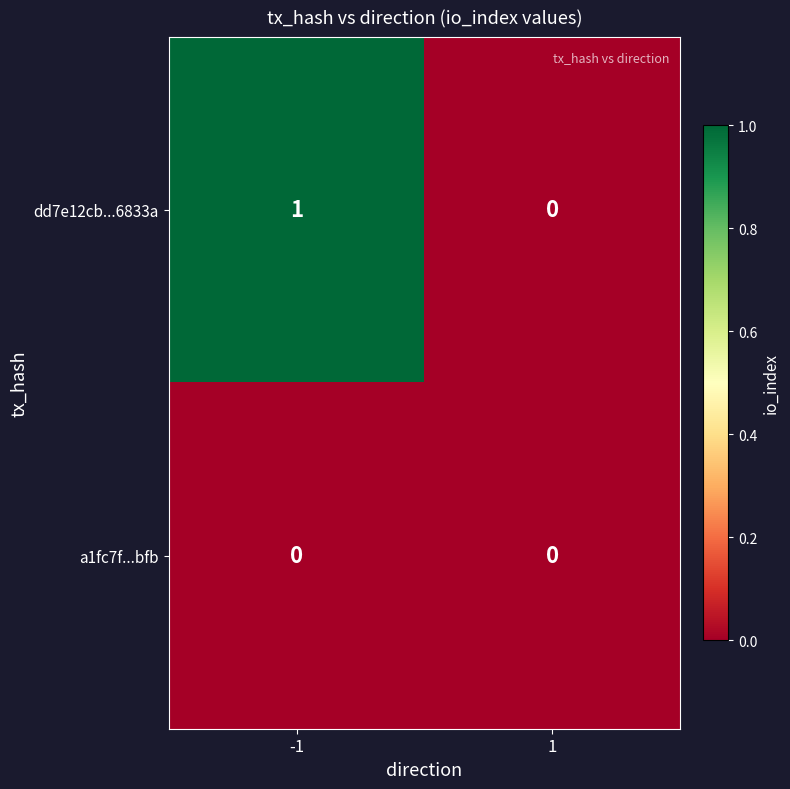

Reading left to right, list all the values displayed in this chart.

dd7e12cb...6833a: -1=1	1=0
a1fc7f...bfb: -1=0	1=0